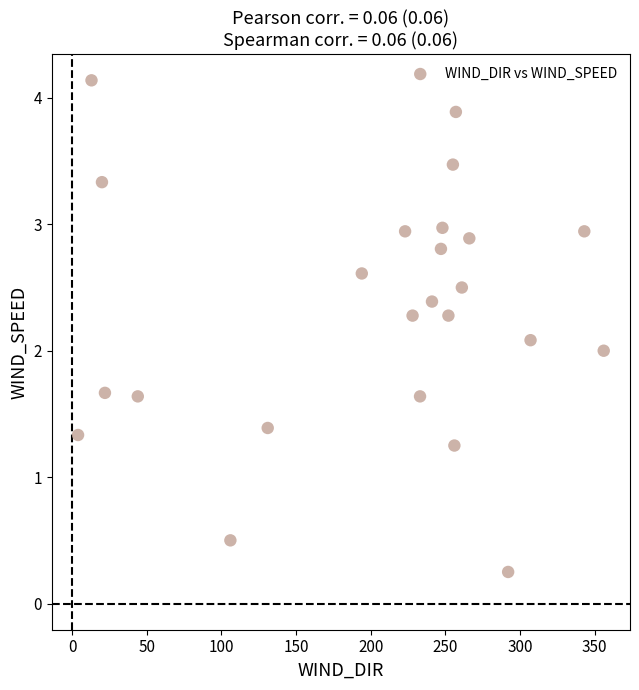

What is the range of X values (max minus min)?

352.0